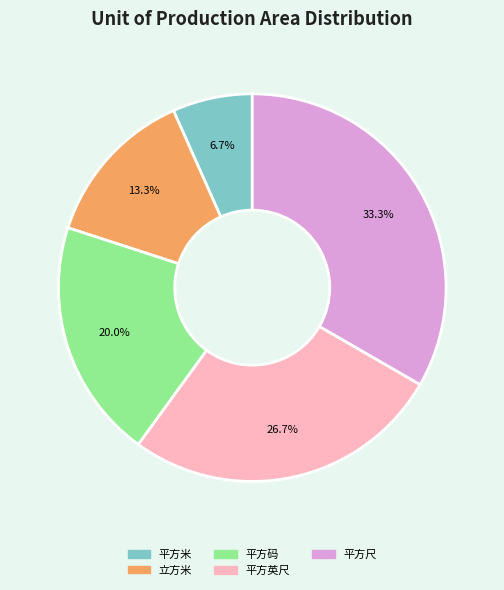

Count the number of slices in the pie.

5